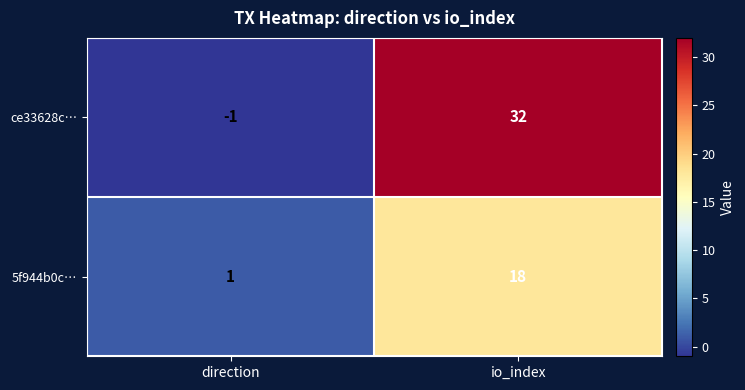

Reading left to right, extract all data points from this chart.

ce33628c…: -1	32
5f944b0c…: 1	18